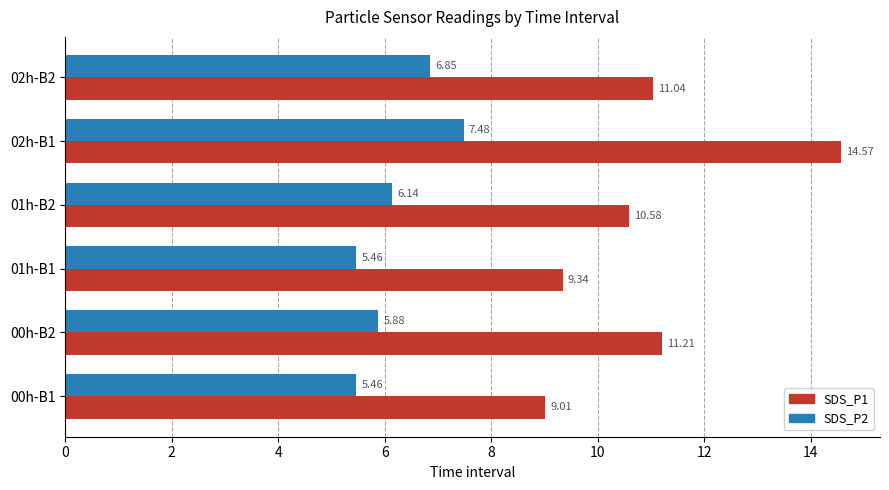

What is the difference between the SDS_P2 values at 01h-B2 and 00h-B1?

0.7